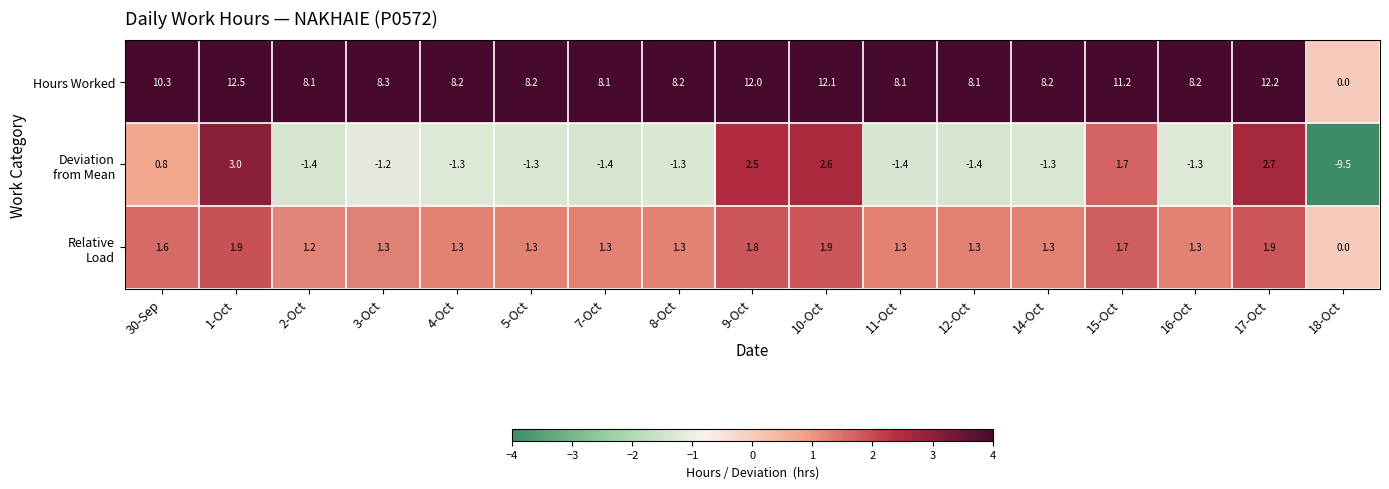

What is the difference between the highest and lowest values at 4-Oct?

9.5